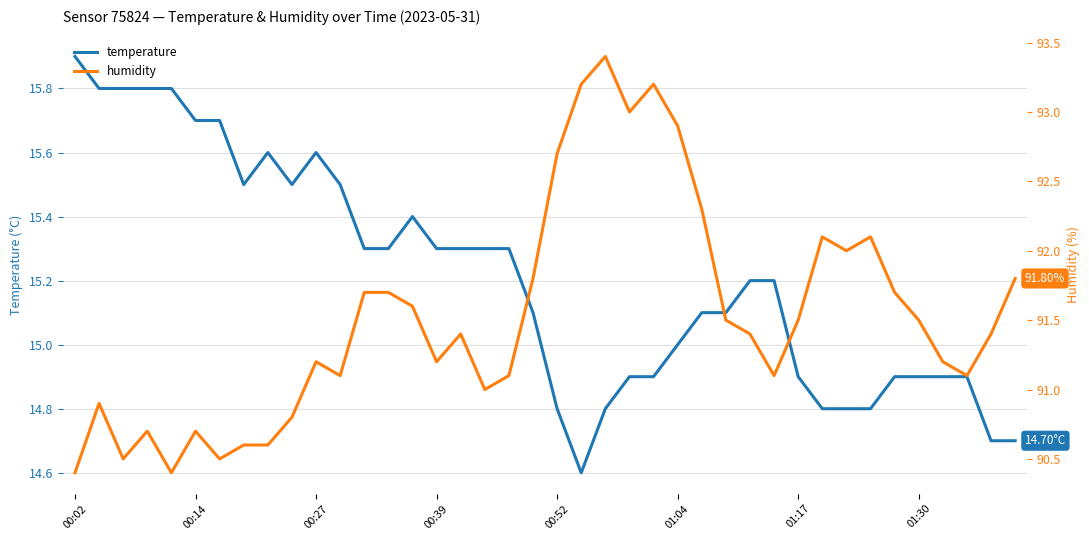

True or false: humidity and temperature intersect in this chart.

False